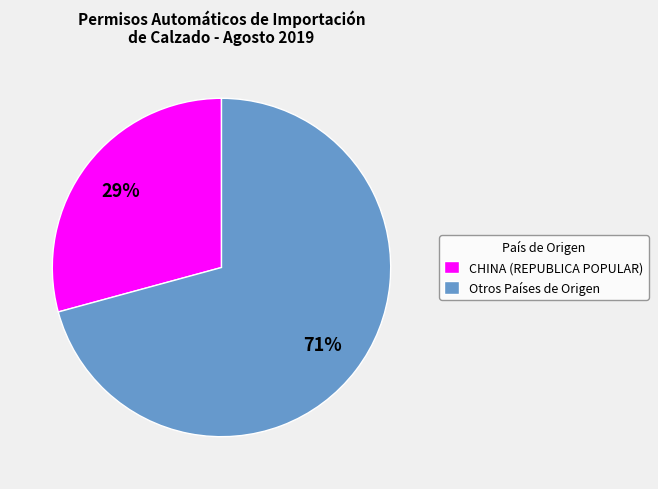

Rank the categories by value from highest to lowest.

Otros Países de Origen, CHINA (REPUBLICA POPULAR)